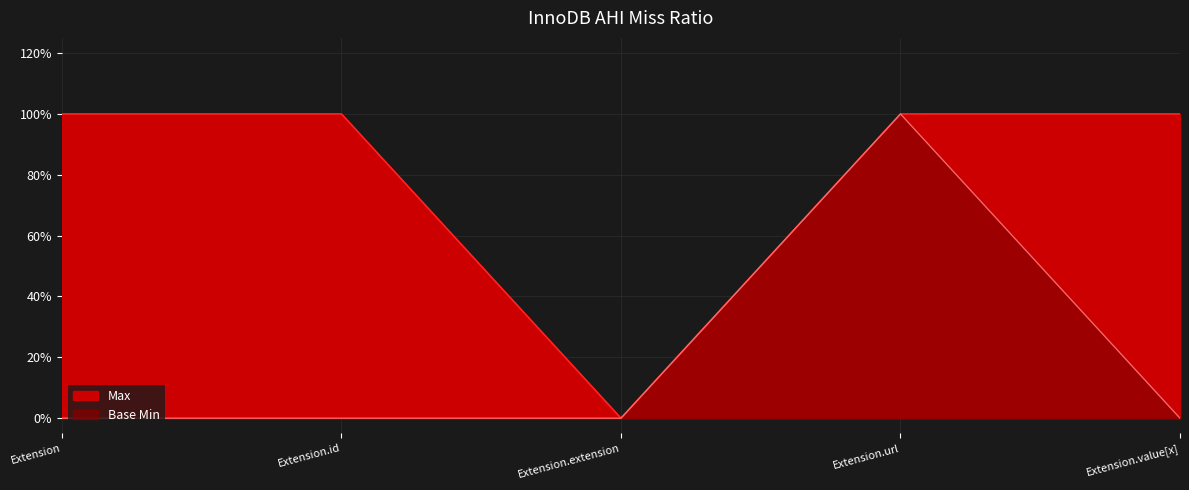

Reading left to right, transcribe all the data shown in this chart.

Max: Extension=1	Extension.id=1	Extension.extension=0	Extension.url=1	Extension.value[x]=1
Base Min: Extension=0	Extension.id=0	Extension.extension=0	Extension.url=1	Extension.value[x]=0